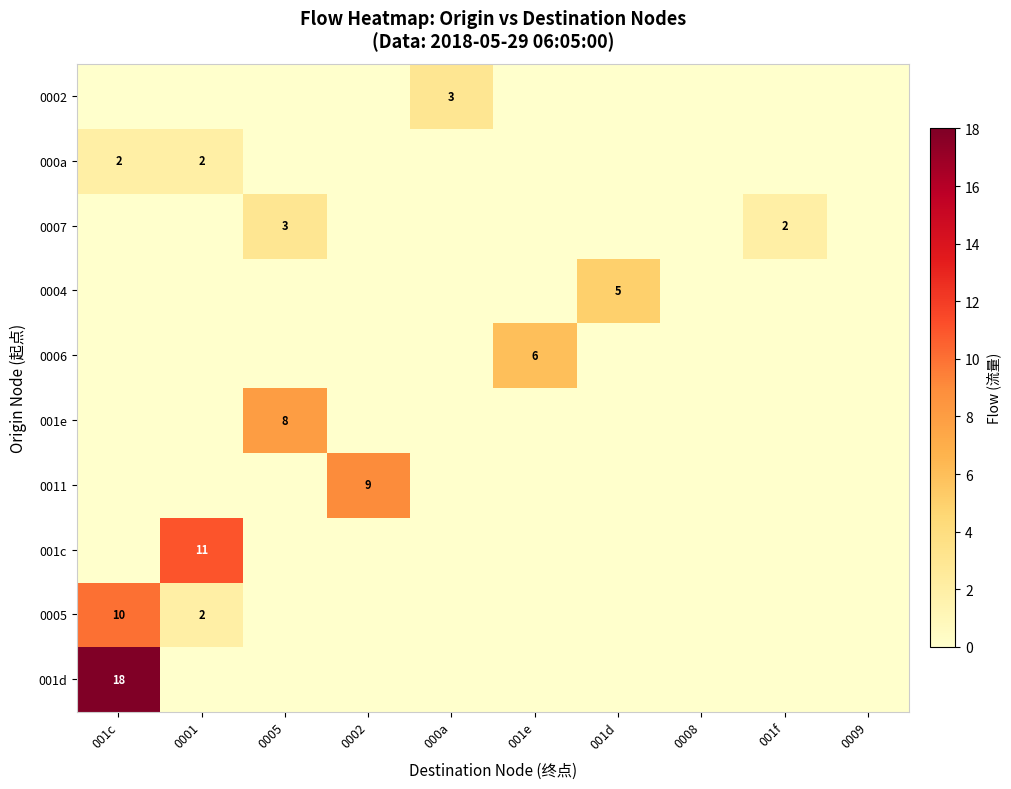

The value of 001d at 001c is 6. True or false?

False